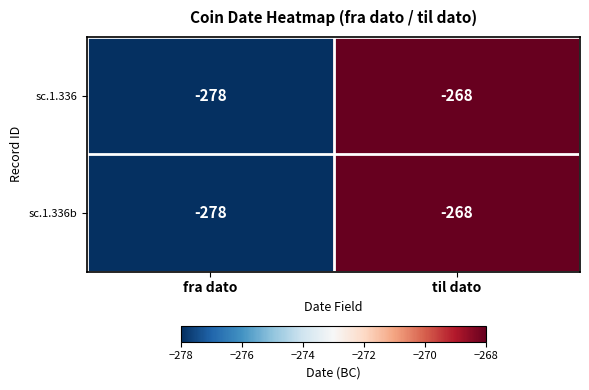

What is the total value across all series at fra dato?

-556